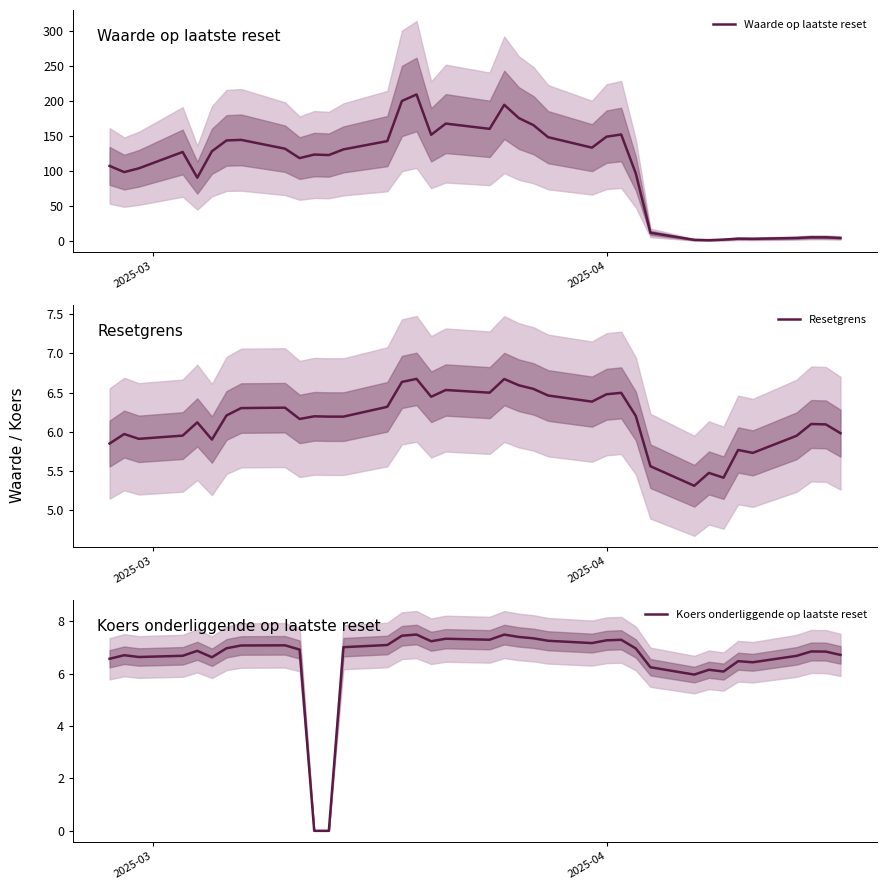

True or false: Waarde op laatste reset has more than 1 interior local peaks.

True